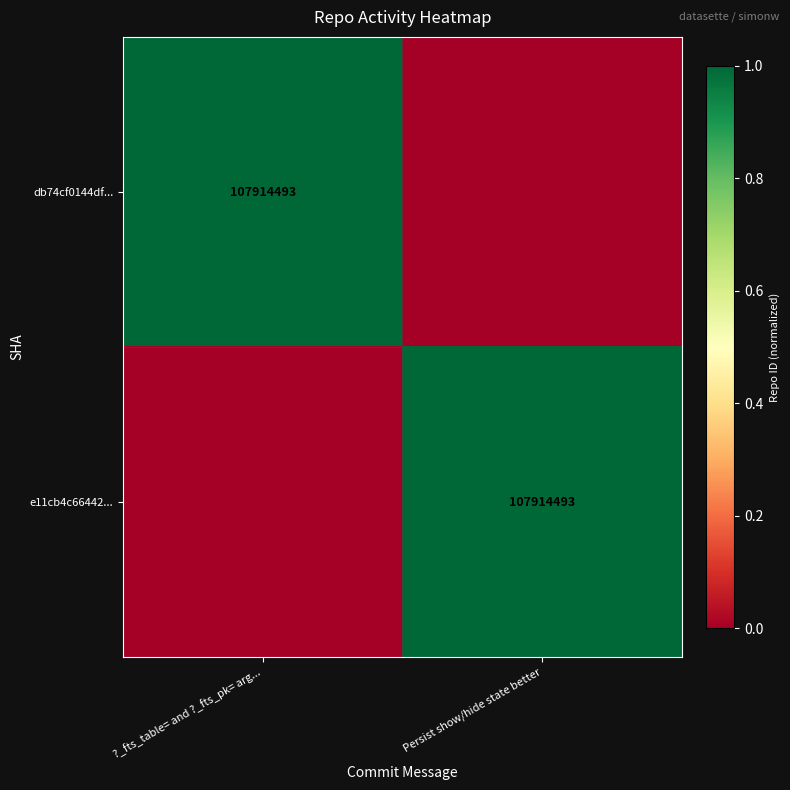

The e11cb4c66442... series shows 173271457 at Persist show/hide state better. True or false?

False